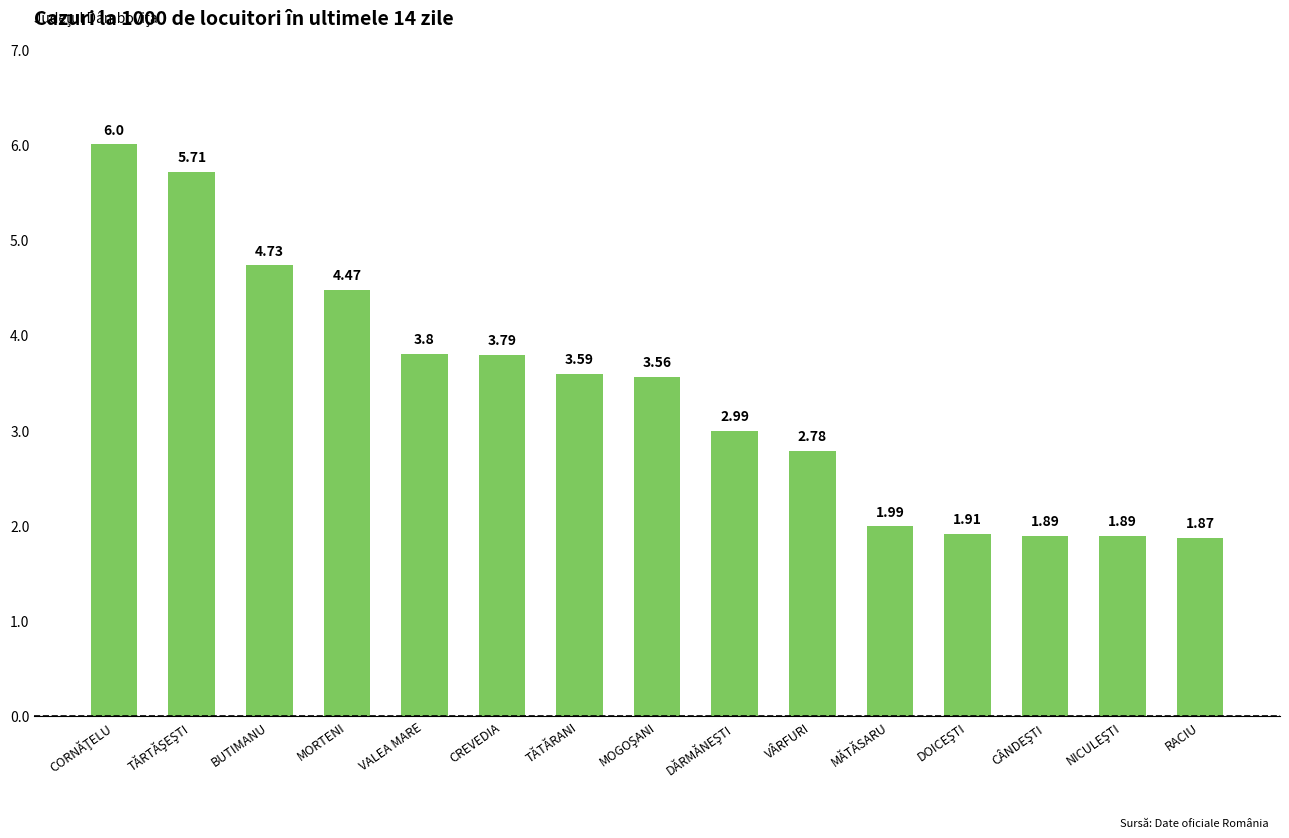

What is the difference between the maximum and minimum values?

4.1